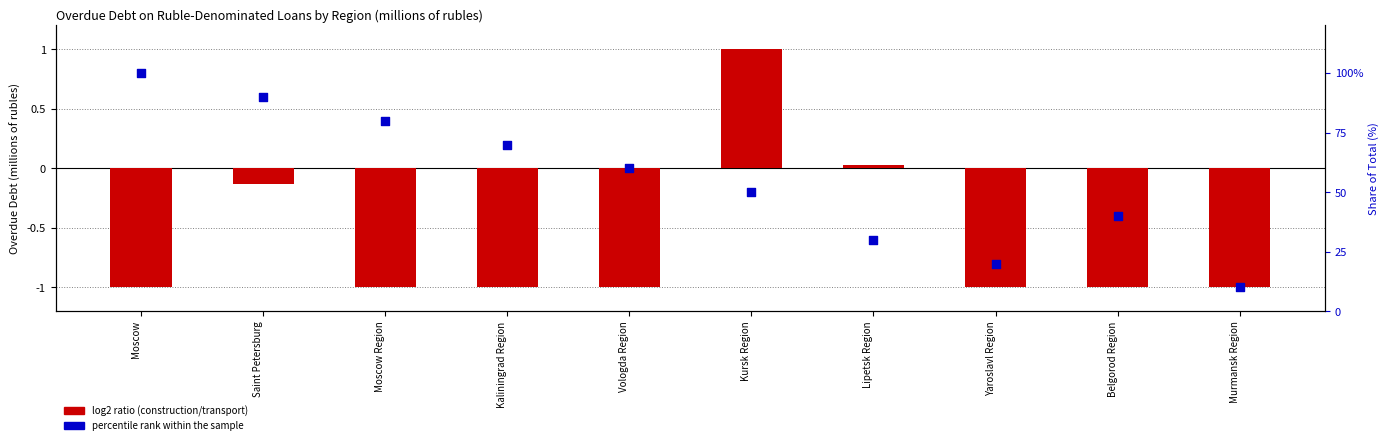

What is the change in value from Moscow to Moscow Region?

-20